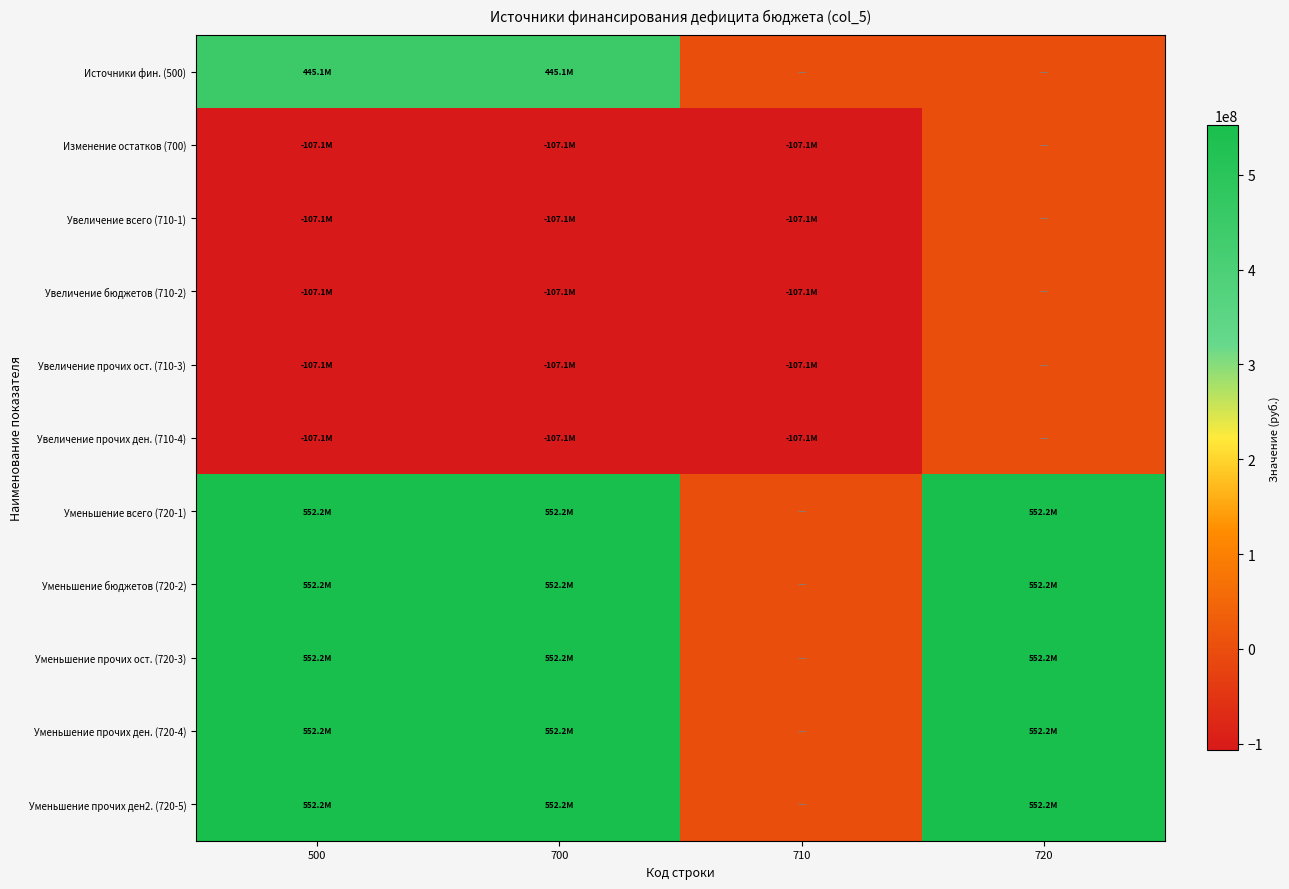

Which series has the widest spread of values?

Уменьшение всего (720-1)